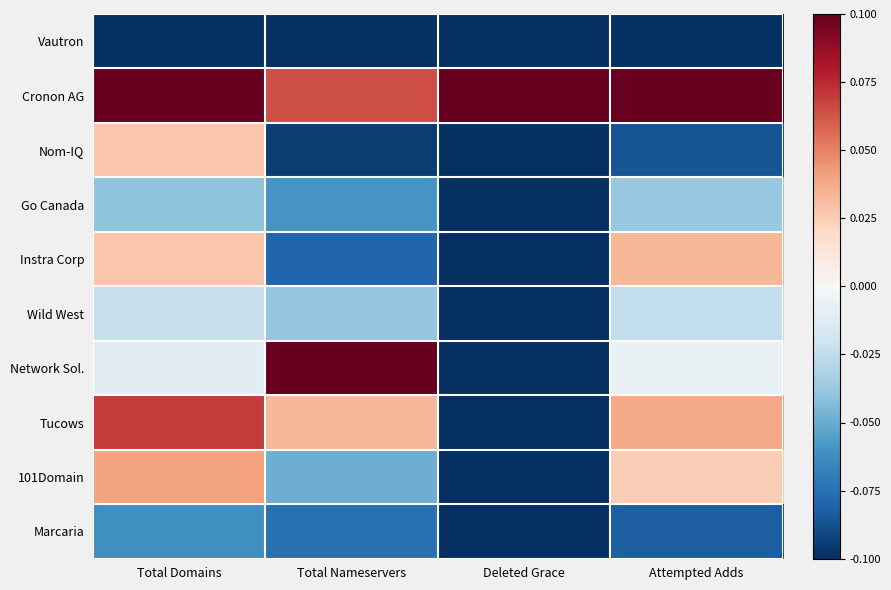

At which category is the sum across all series the highest?

Total Domains